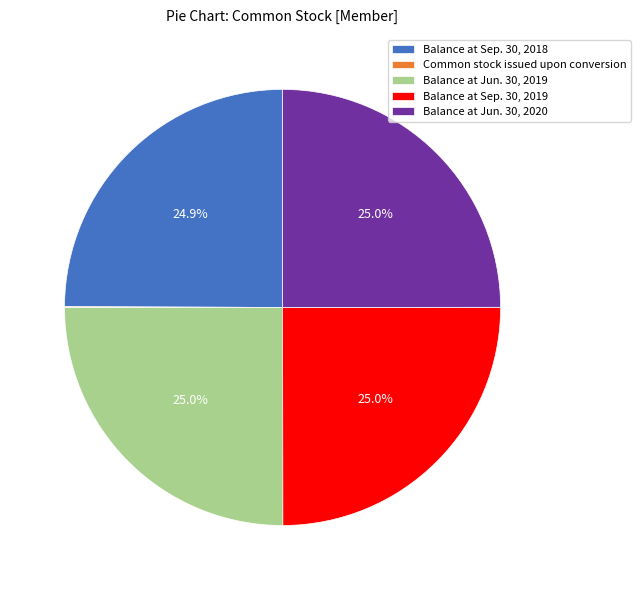

Is there a majority slice in this chart?

No